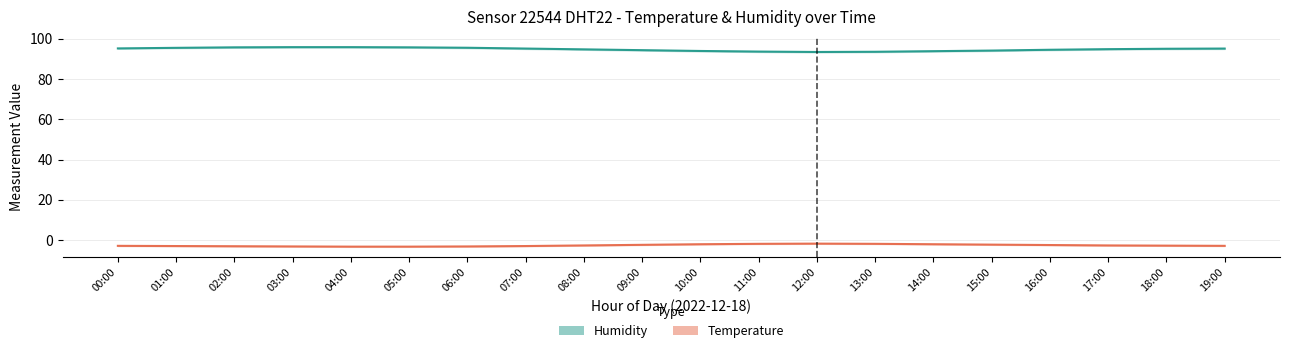

What position from the left is 03:00?

4